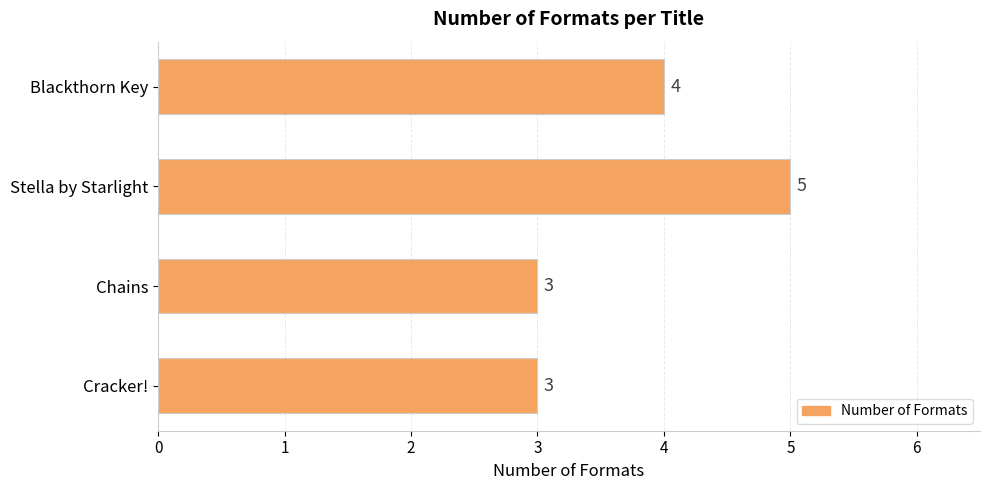

Reading bottom to top, list all the values displayed in this chart.

3	3	5	4